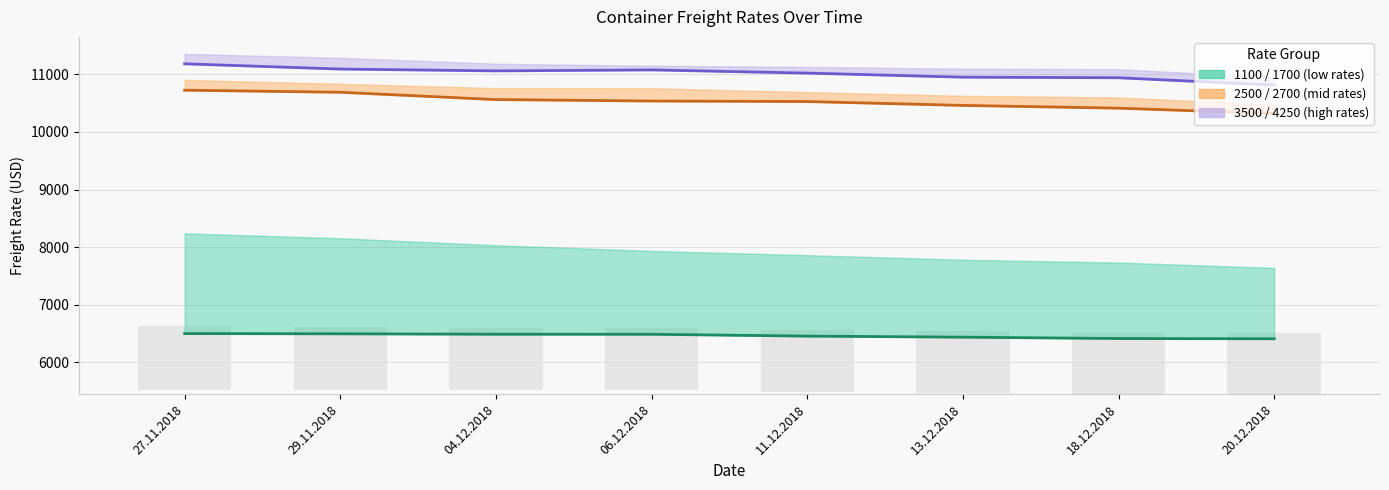

Between 29.11.2018 and 06.12.2018, which series saw the biggest shift?

2500